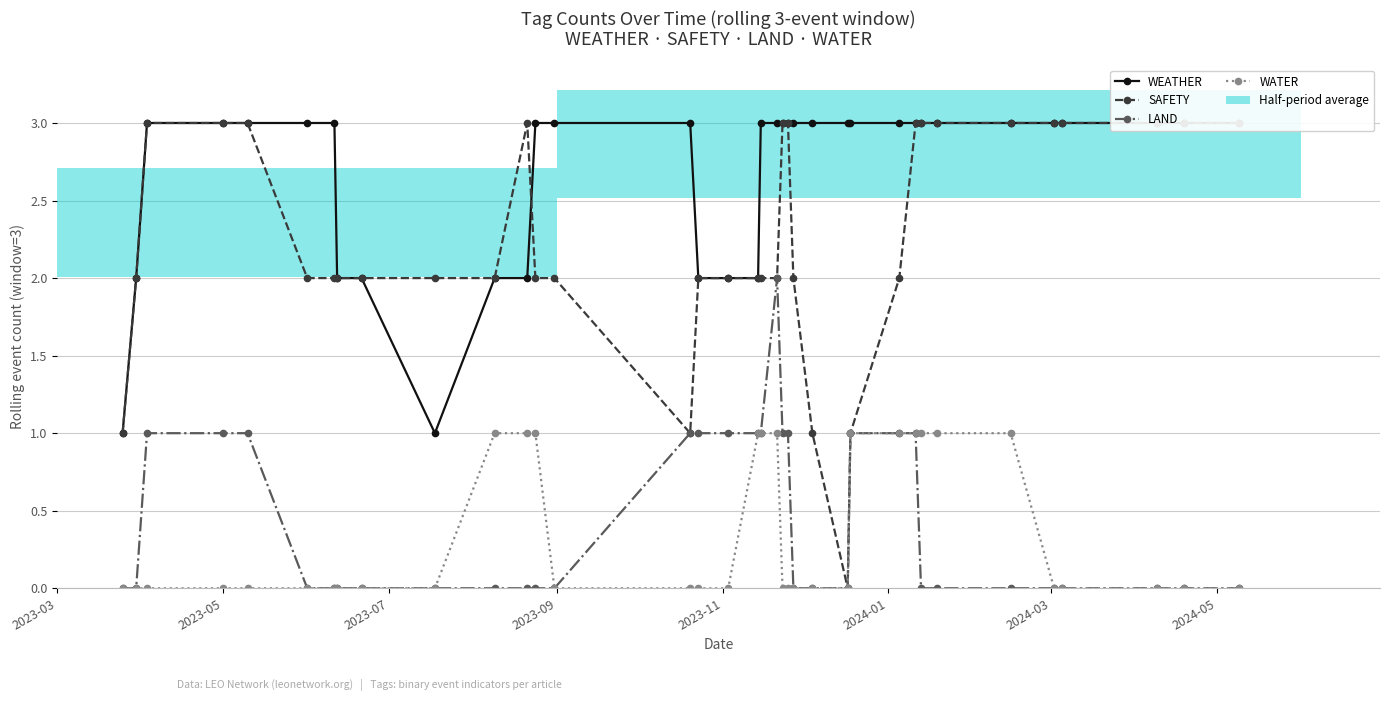

True or false: LAND has more than 0 points higher than both neighbors.

True